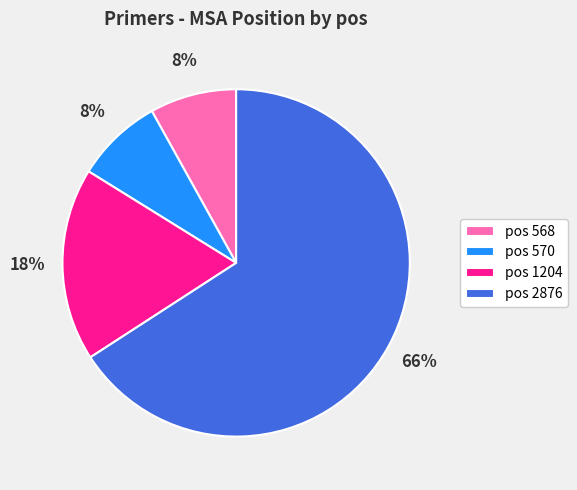

To the nearest percent, what percentage of the pie is pos 570?

8%